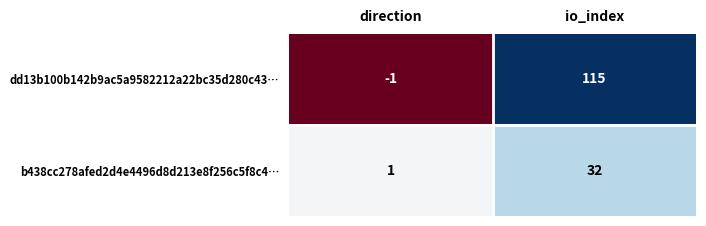

At how many categories does at least one series exceed 82?

1